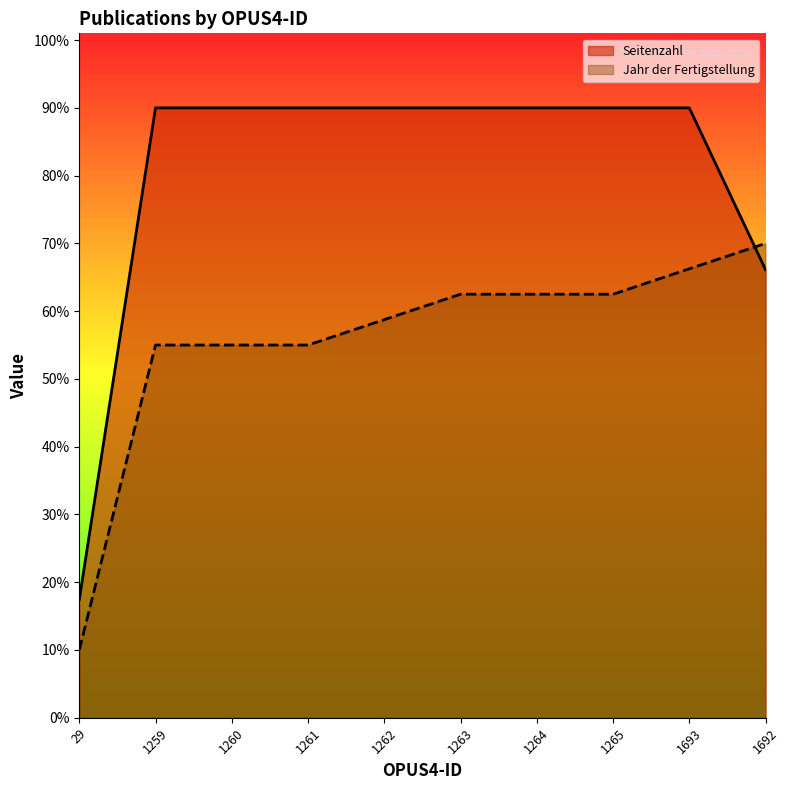

Read the Seitenzahl value at 1264.

1800.0